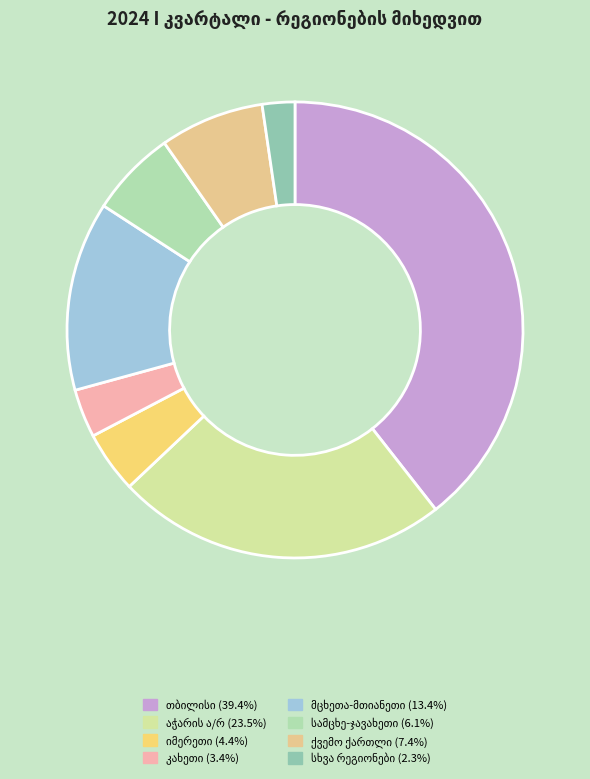

True or false: მცხეთა-მთიანეთი accounts for 27% of the total.

False